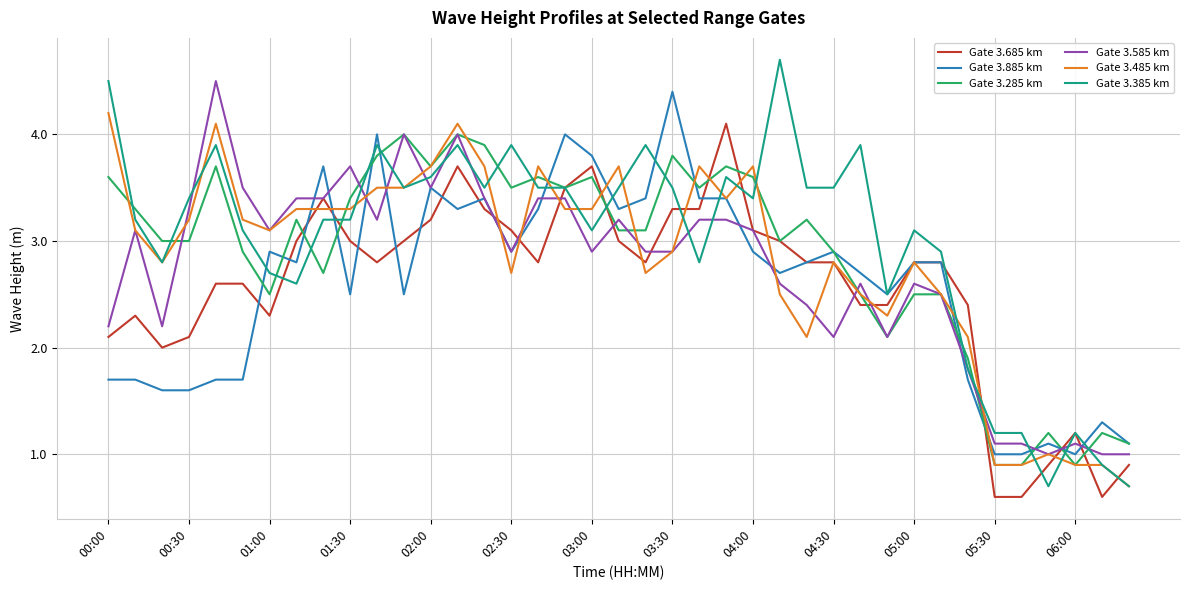

Count the number of data series in this chart.

6